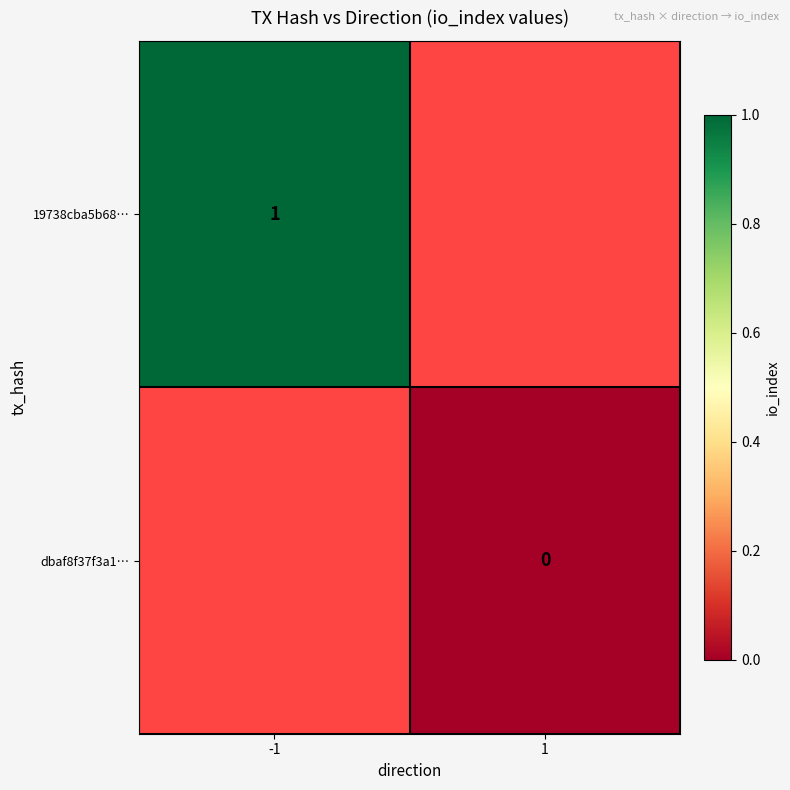

The value of 19738cba5b68… at -1 is 1. True or false?

True